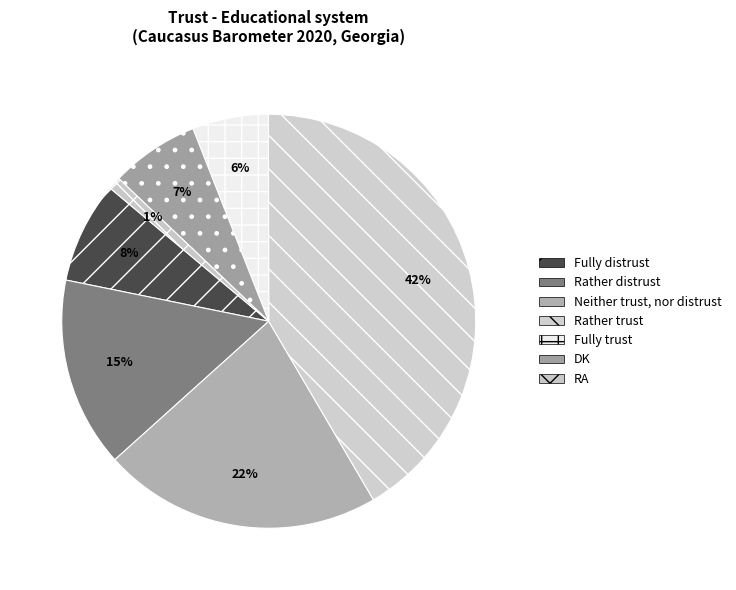

How many slices are in this pie chart?

7